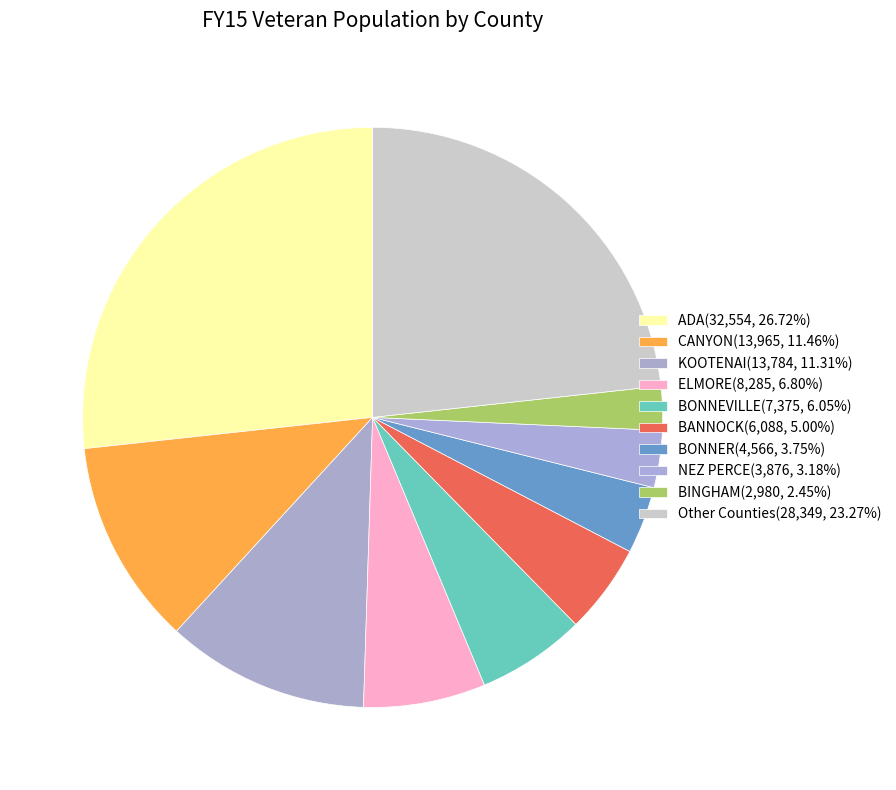

Count the number of slices in the pie.

10